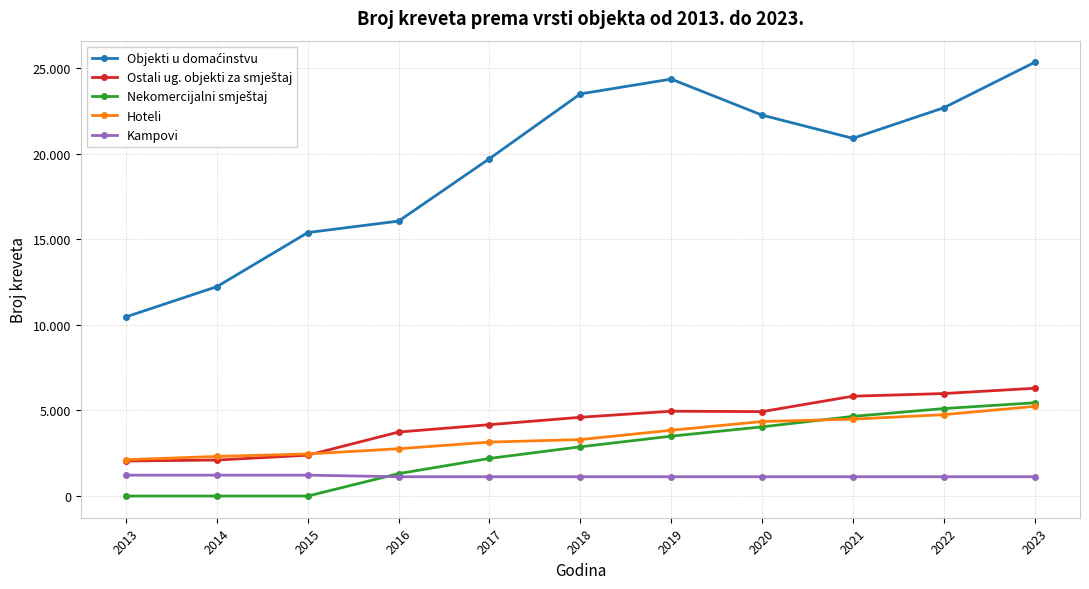

At which label is Ostali ug. objekti za smještaj closest to 4174?

2017